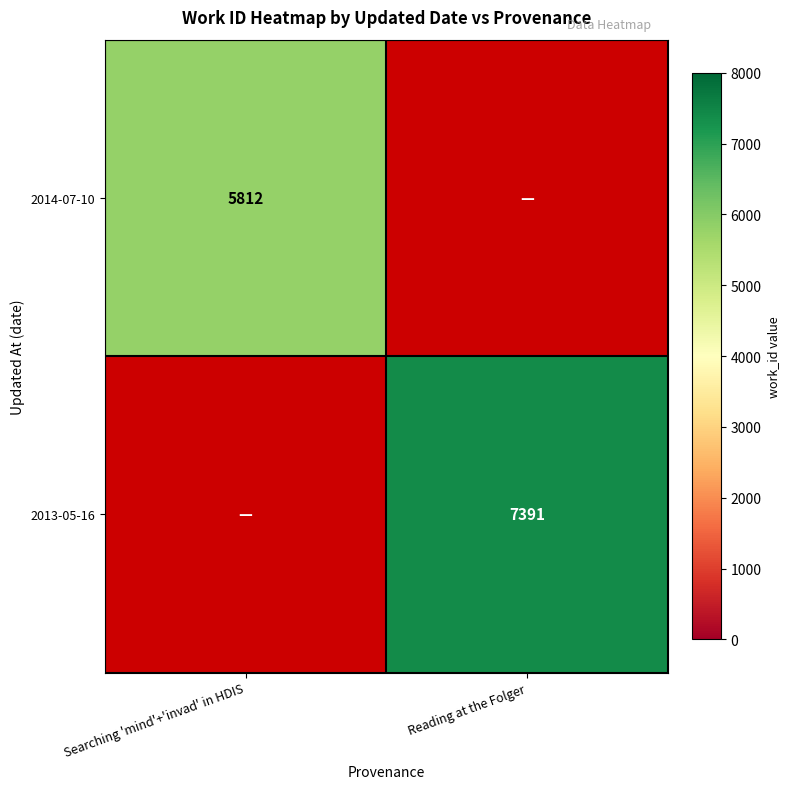

Is it true that 2014-07-10 equals 8746 at Searching 'mind'+'invad' in HDIS?

False